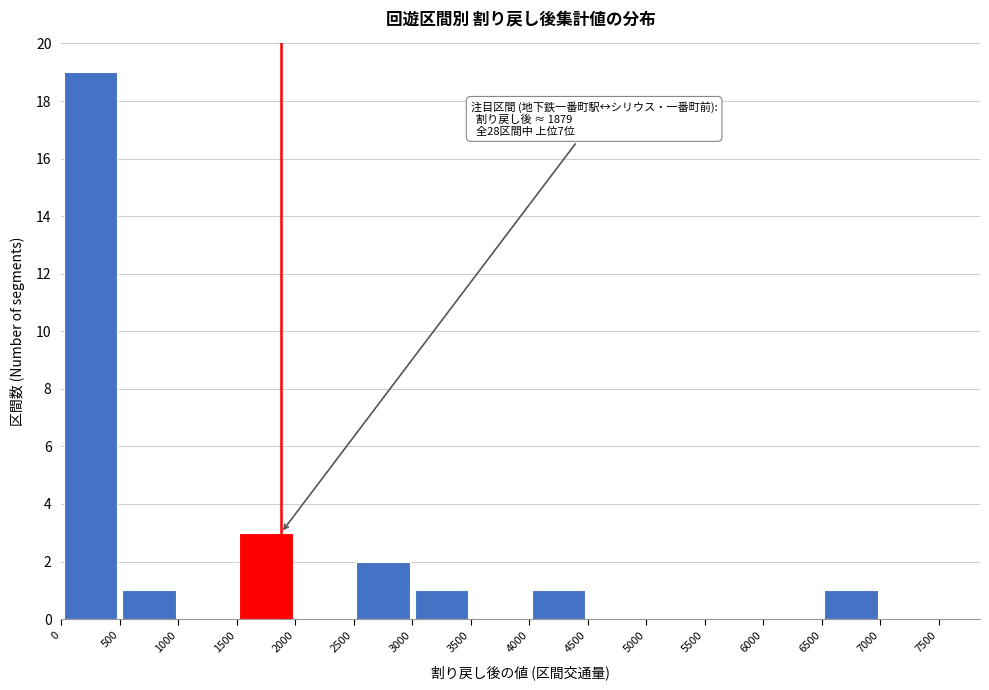

Over which range of the x-axis is the bar tallest?

0 to 500